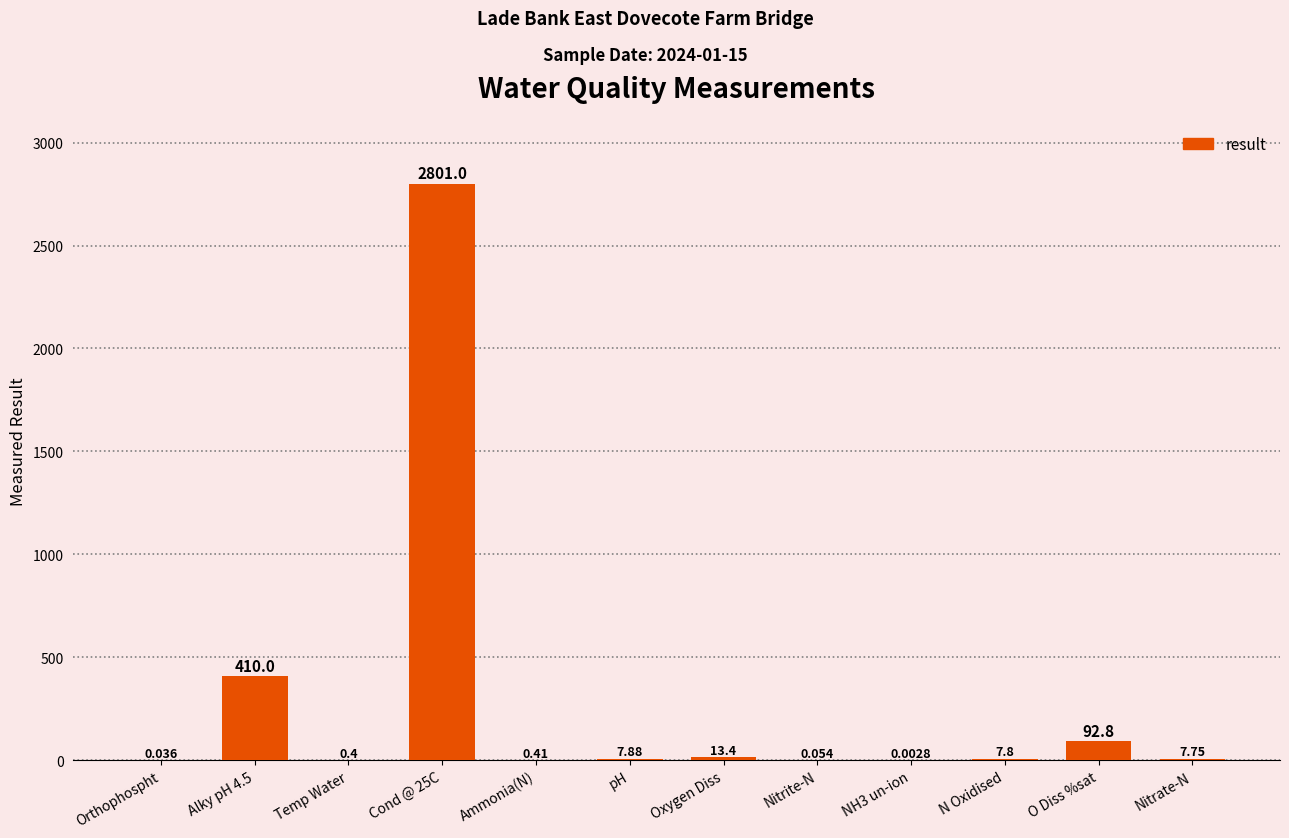

Between Oxygen Diss and Nitrate-N, which is larger?

Oxygen Diss